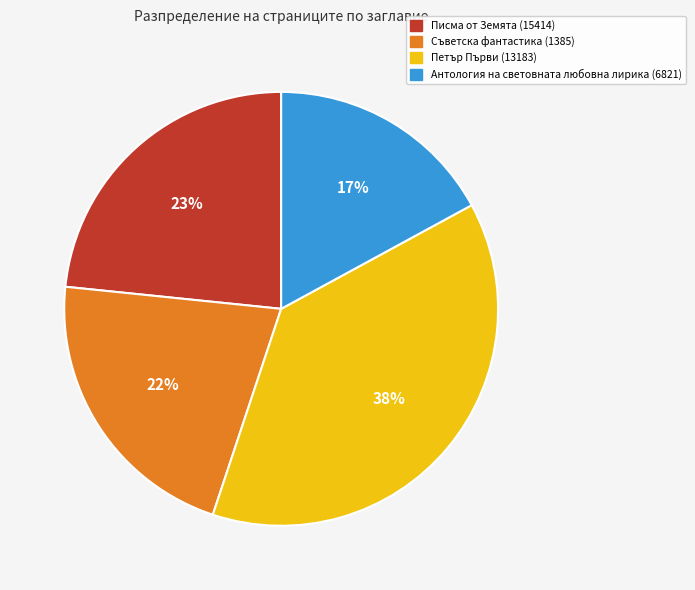

The Петър Първи (13183) slice represents 32% of the pie. True or false?

False